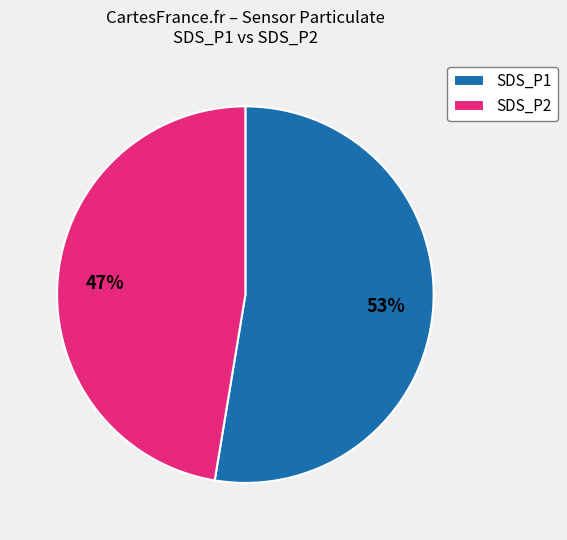

How many segments does this pie chart have?

2